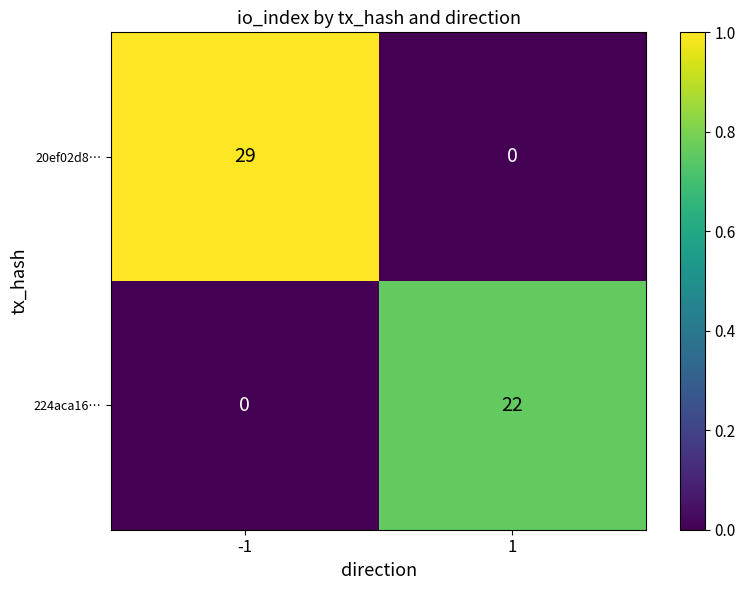

Reading left to right, list all the values displayed in this chart.

20ef02d8…: -1=29	1=0
224aca16…: -1=0	1=22